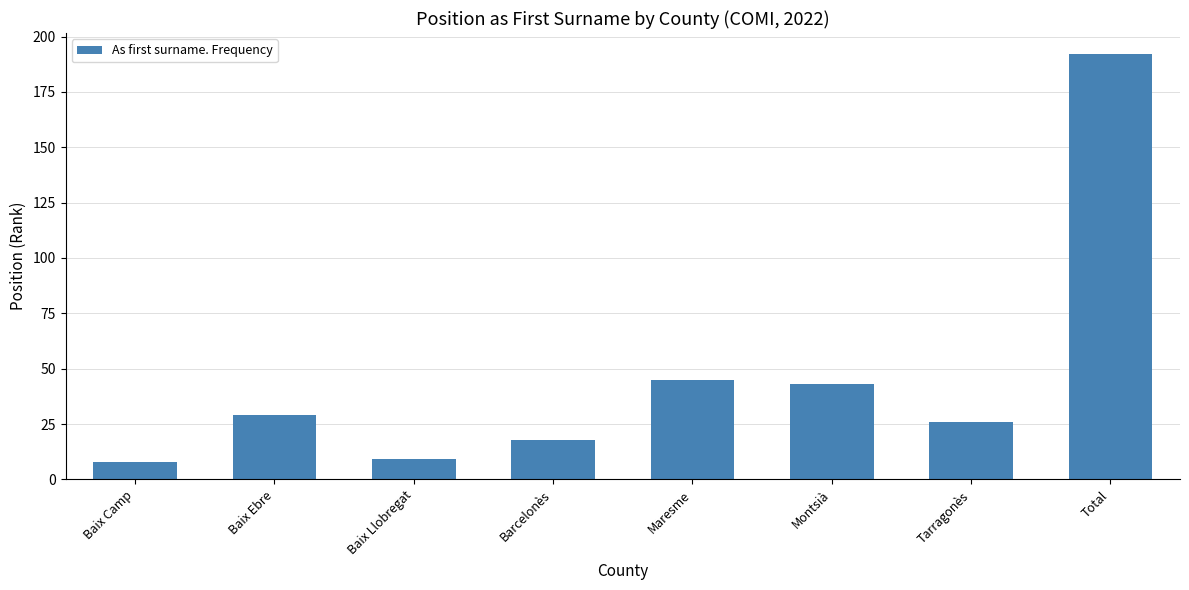

What is the greatest value displayed?

192